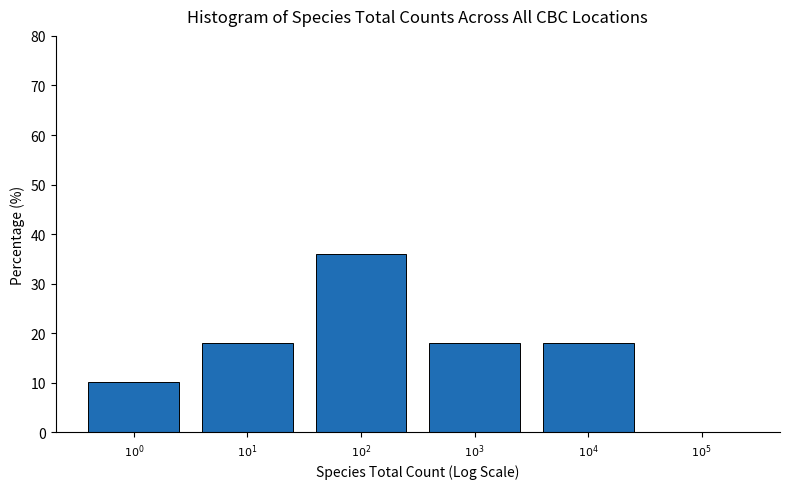

What is the sum of all values?

100.0